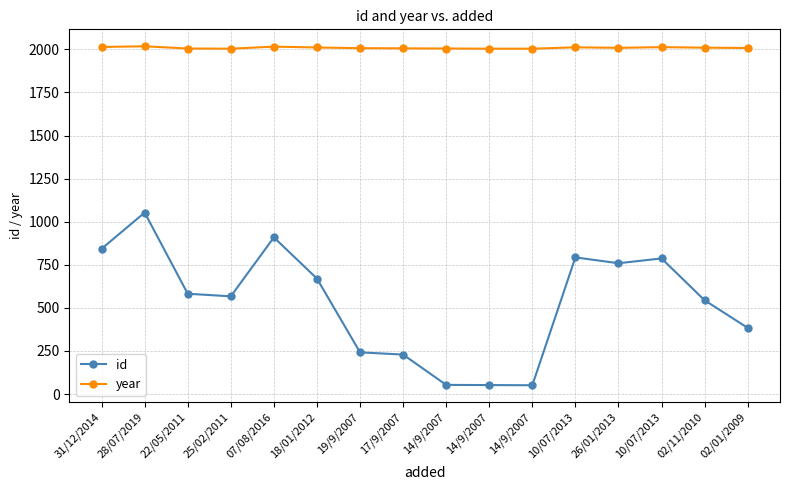

What are all the series names shown in the legend?

id, year